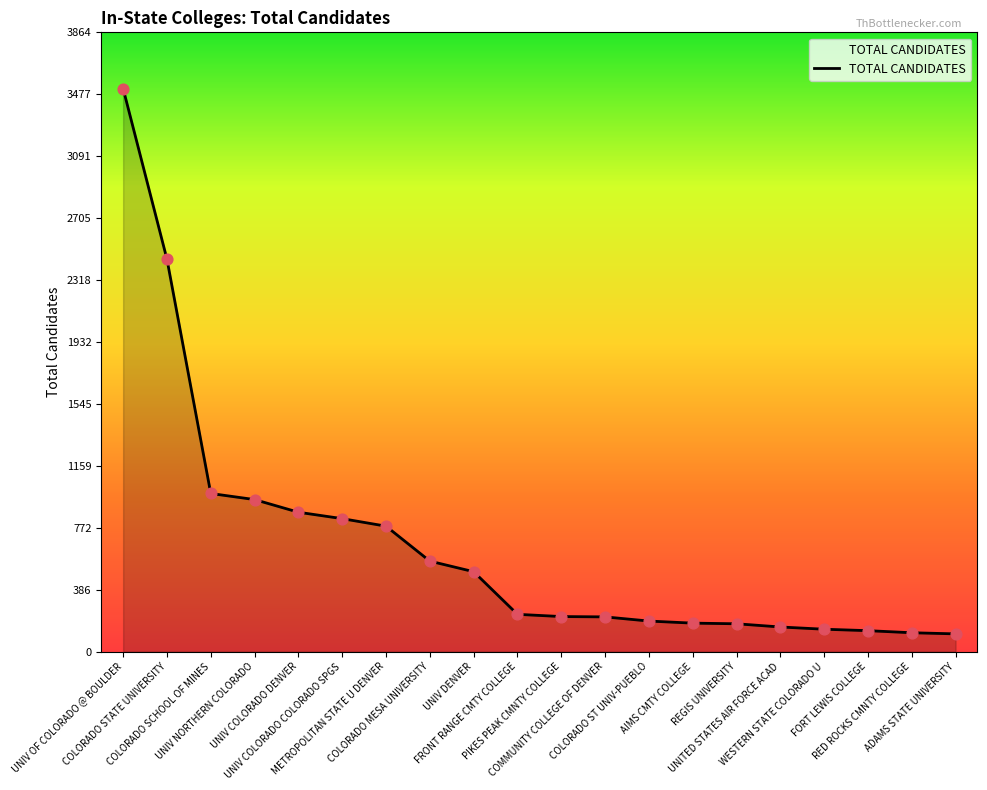

What is the change in value from UNIV OF COLORADO @ BOULDER to COMMUNITY COLLEGE OF DENVER?

-3296